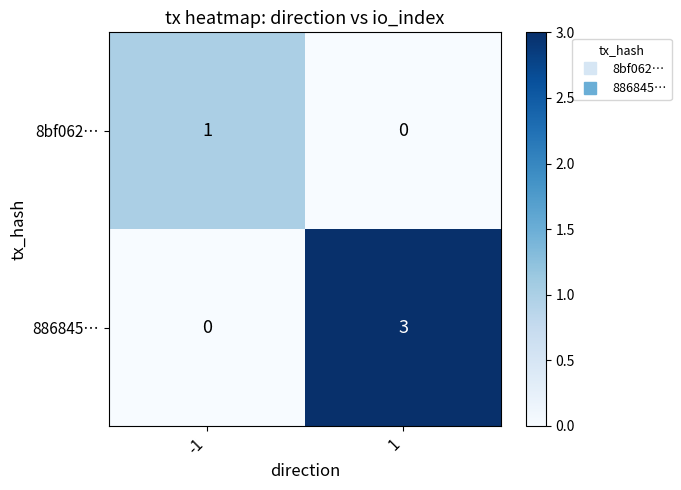

Which series has the largest total across all categories?

886845…